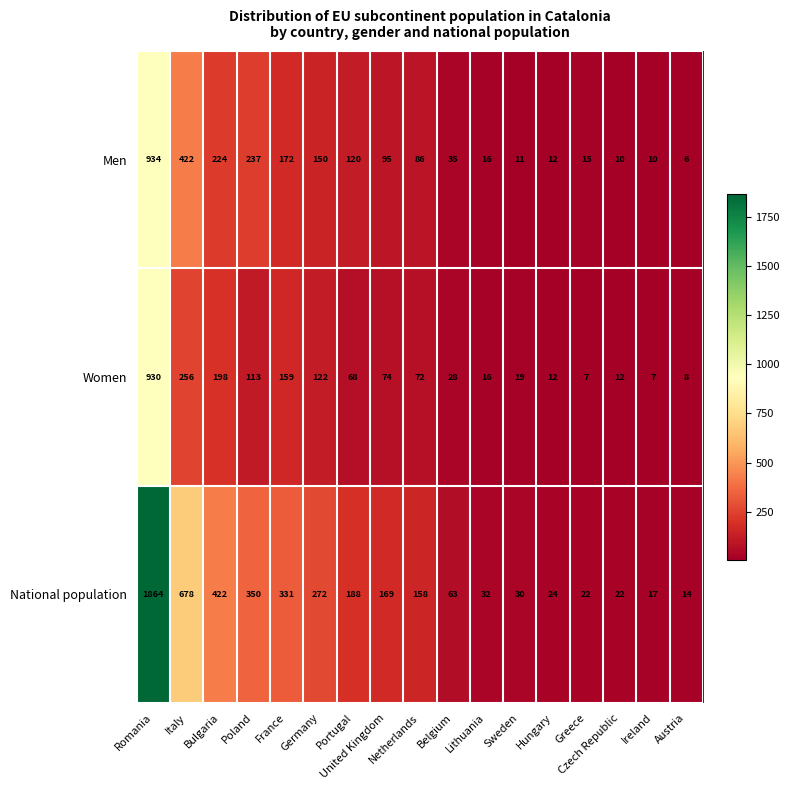

Rank the series at Bulgaria from lowest to highest value.

Women, Men, National population